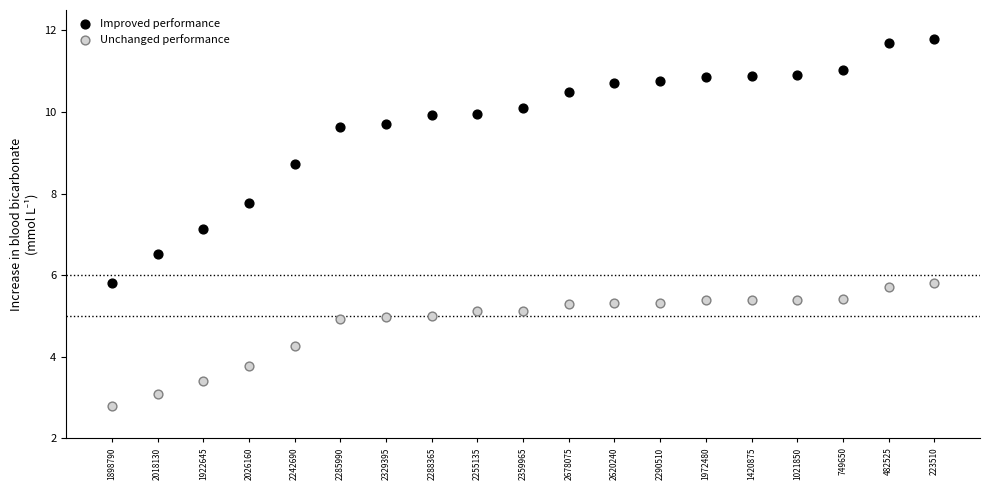

What are all the series names shown in the legend?

Improved performance, Unchanged performance